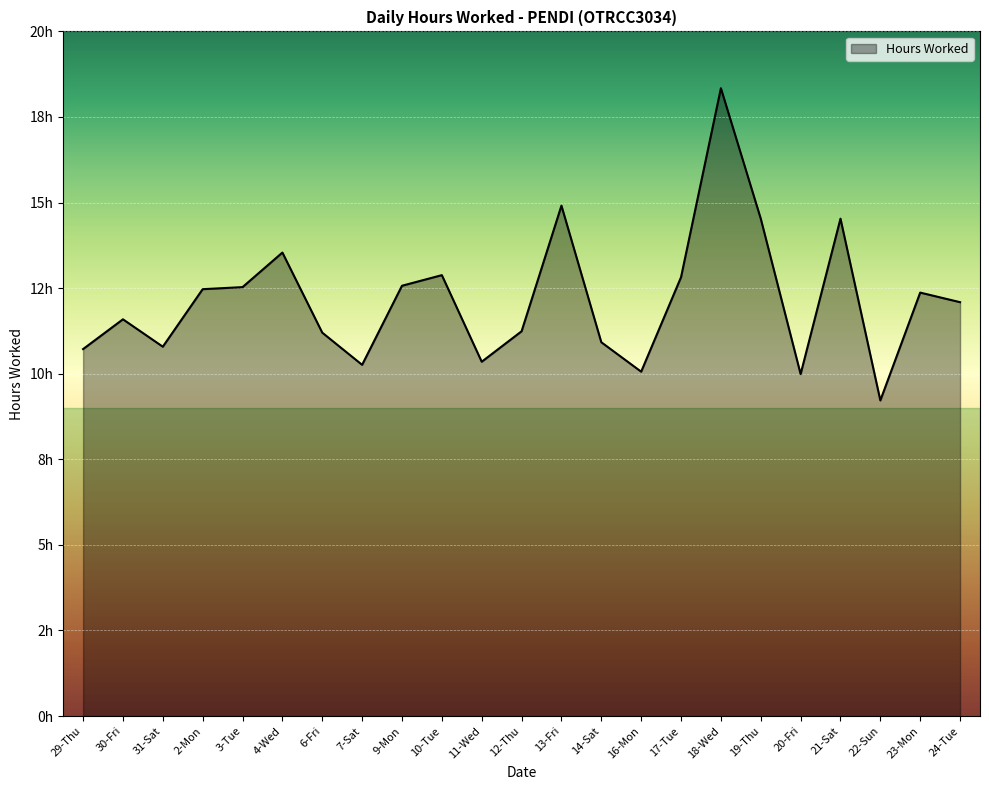

List the labels in order of value, smallest first.

22-Sun, 20-Fri, 16-Mon, 7-Sat, 11-Wed, 29-Thu, 31-Sat, 14-Sat, 6-Fri, 12-Thu, 30-Fri, 24-Tue, 23-Mon, 2-Mon, 3-Tue, 9-Mon, 17-Tue, 10-Tue, 4-Wed, 19-Thu, 21-Sat, 13-Fri, 18-Wed